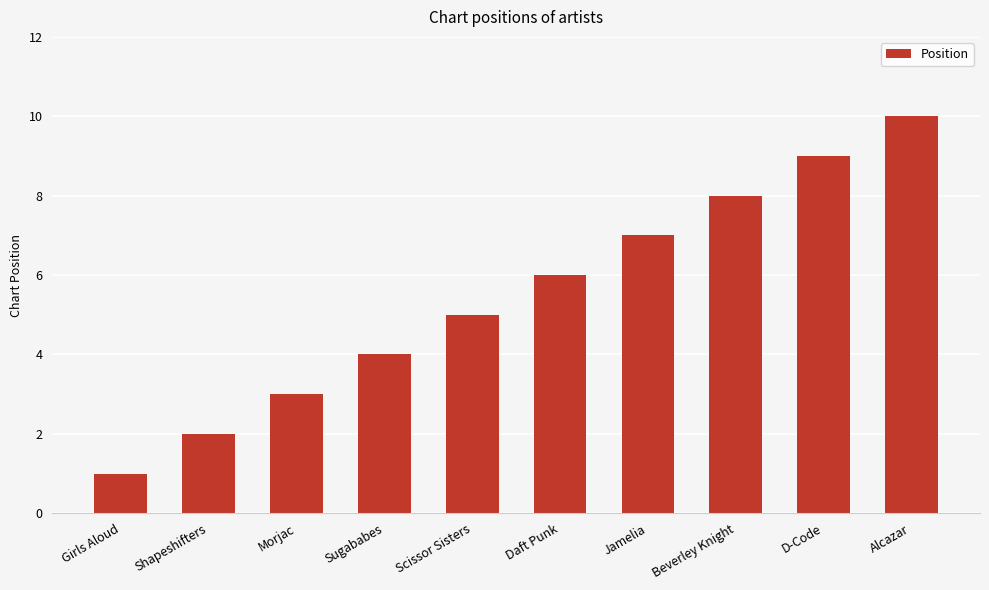

List the labels in order of value, largest first.

Alcazar, D-Code, Beverley Knight, Jamelia, Daft Punk, Scissor Sisters, Sugababes, Morjac, Shapeshifters, Girls Aloud